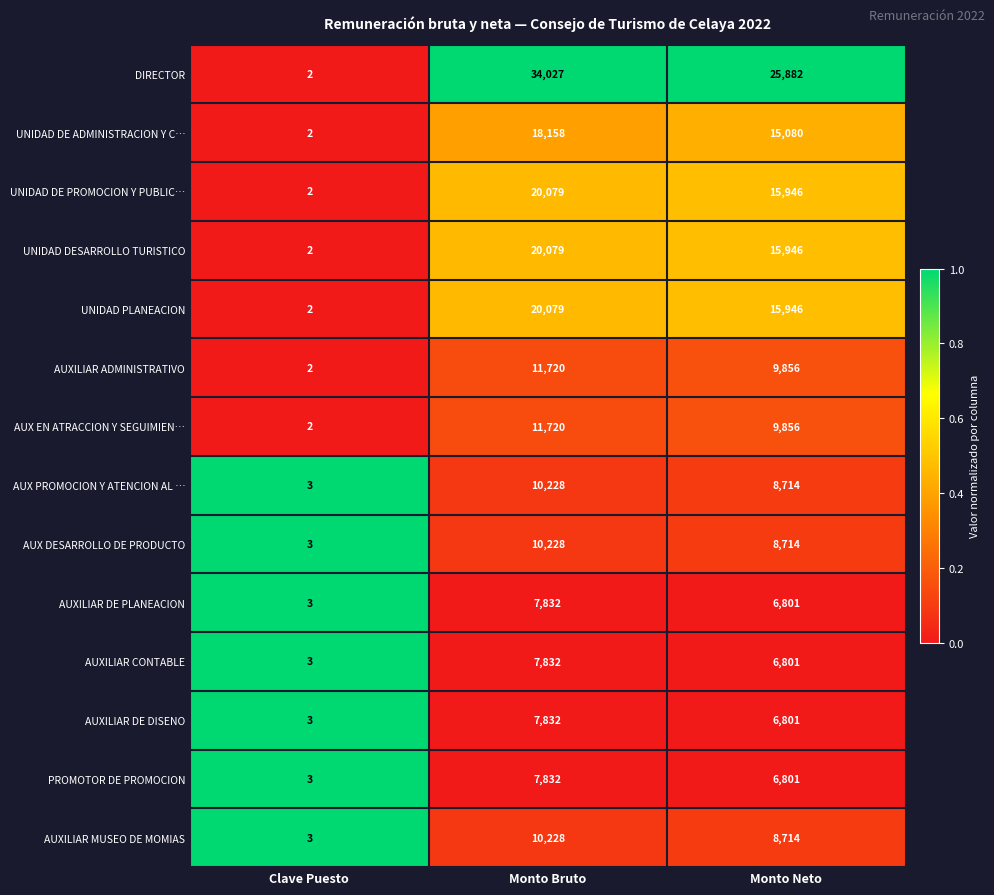

The AUXILIAR MUSEO DE MOMIAS series shows 8714 at Monto Neto. True or false?

True